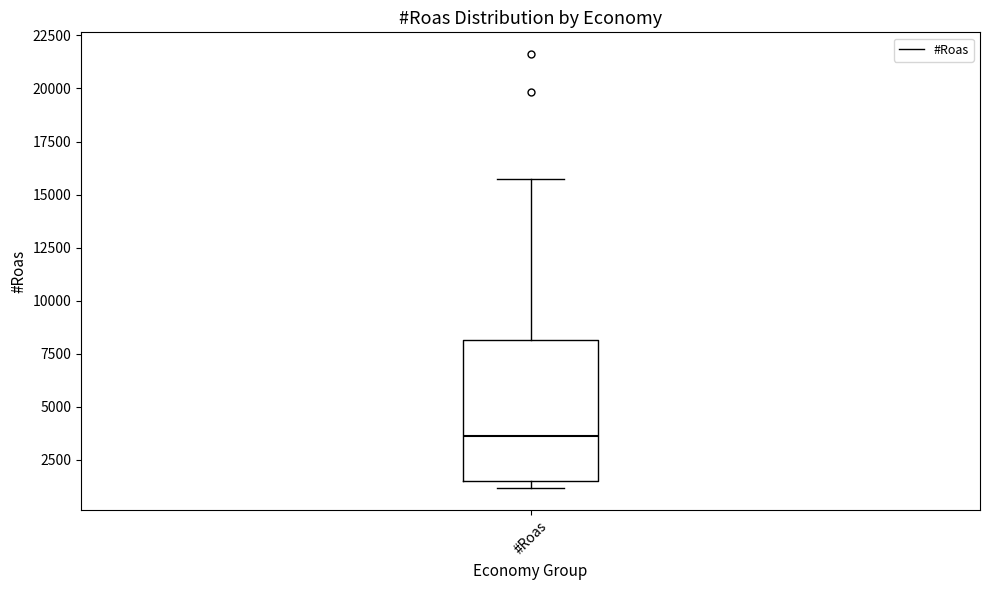

Where is the upper edge of the box for #Roas on the y-axis? The values are not printed on the chart, so give them approximately, as read against the axis.

8000